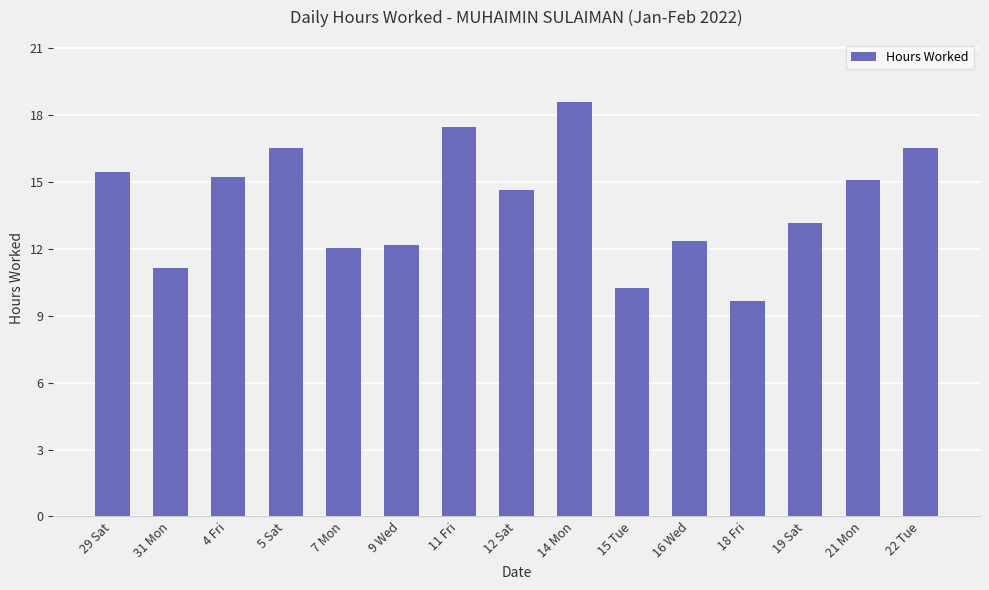

What is the change in value from 31 Mon to 5 Sat?

+5.4